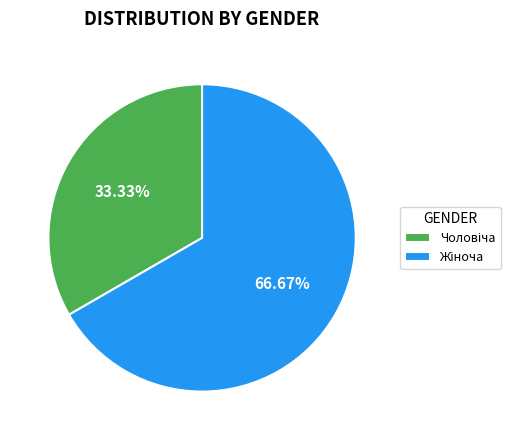

Is there a majority slice in this chart?

Yes